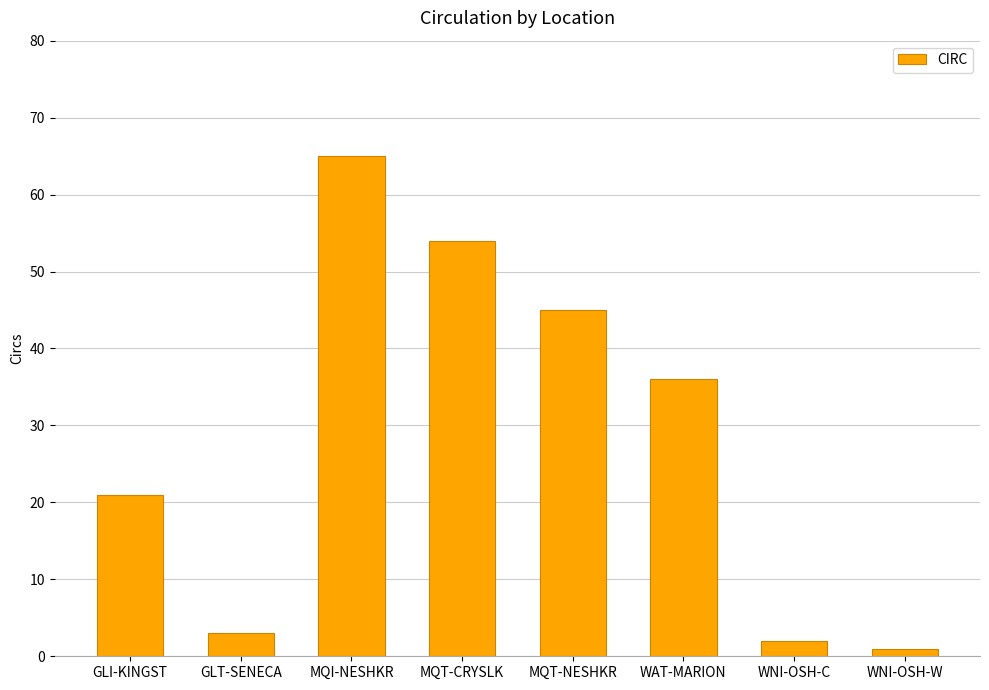

Where is the data nearest to the value 33?

WAT-MARION